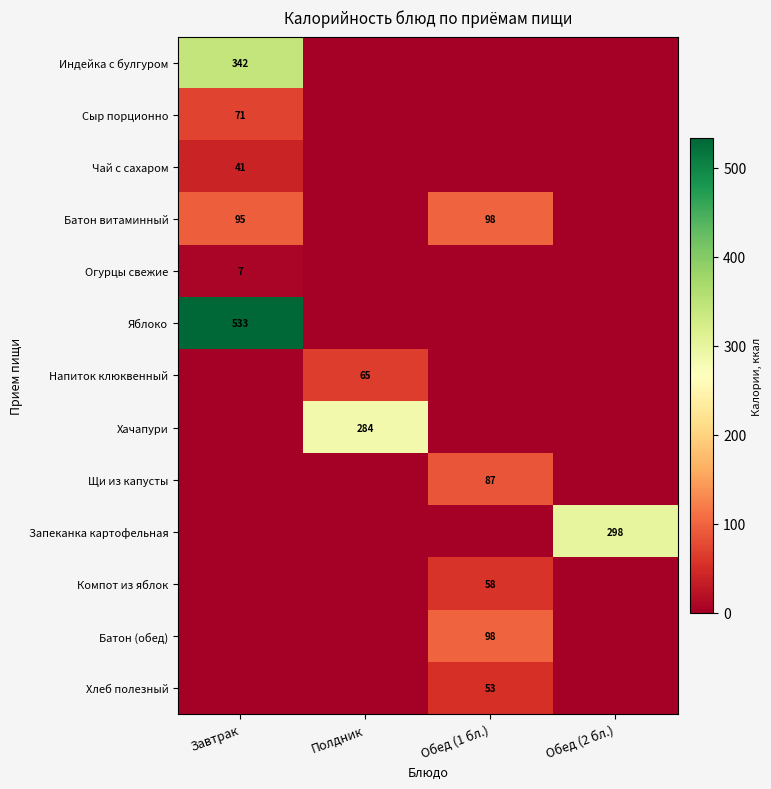

True or false: Индейка с булгуром has a value of 229.0 at Завтрак.

False